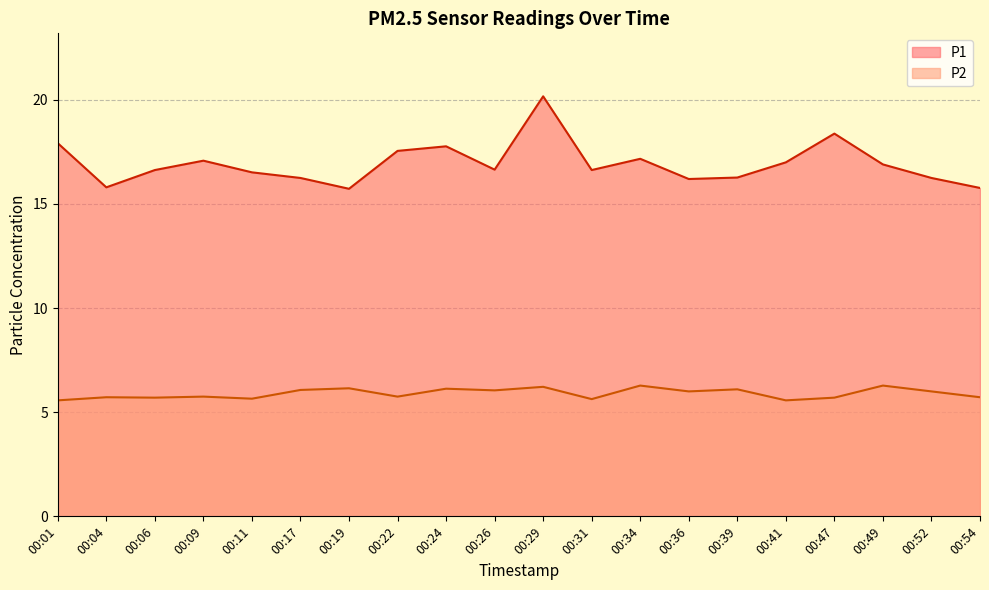

Reading left to right, list all the values displayed in this chart.

P1: 17.9	15.8	16.6	17.1	16.5	16.2	15.7	17.6	17.8	16.6	20.2	16.6	17.2	16.2	16.3	17.0	18.4	16.9	16.2	15.8
P2: 5.6	5.7	5.7	5.8	5.7	6.1	6.2	5.8	6.1	6.0	6.2	5.6	6.3	6.0	6.1	5.6	5.7	6.3	6.0	5.7